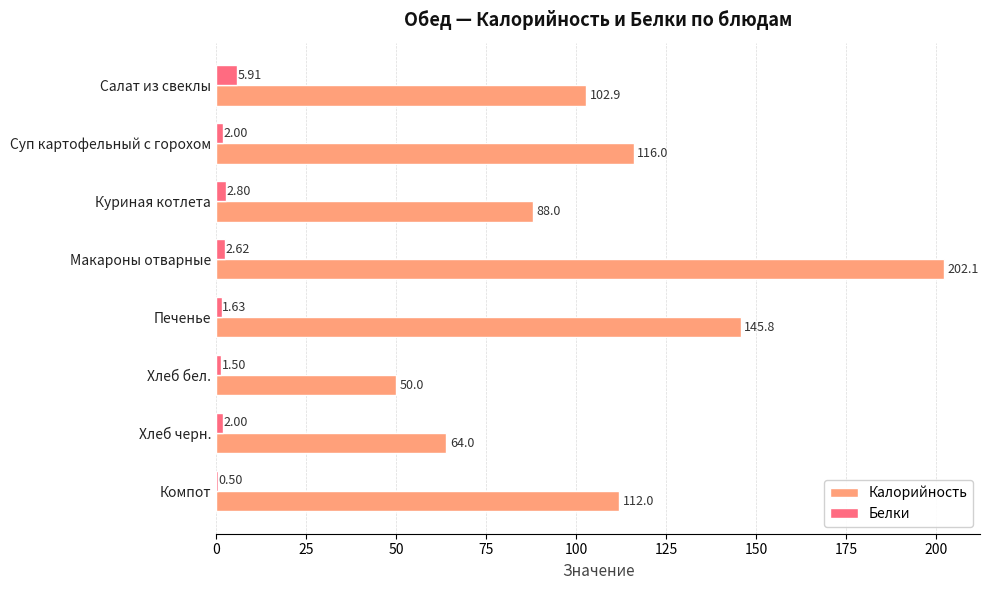

At which label is Белки closest to 3?

Куриная котлета